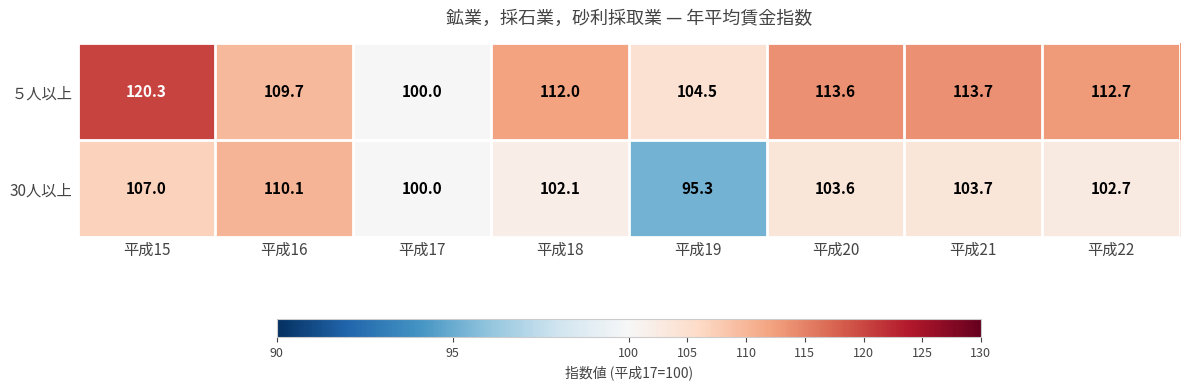

At how many categories does at least one series exceed 103?

7